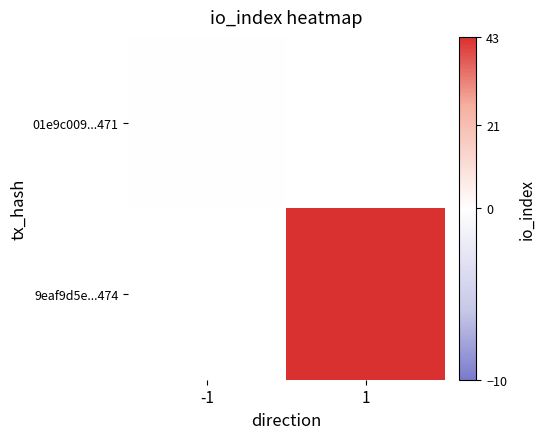

At which label is 01e9c009...471 closest to 0?

-1